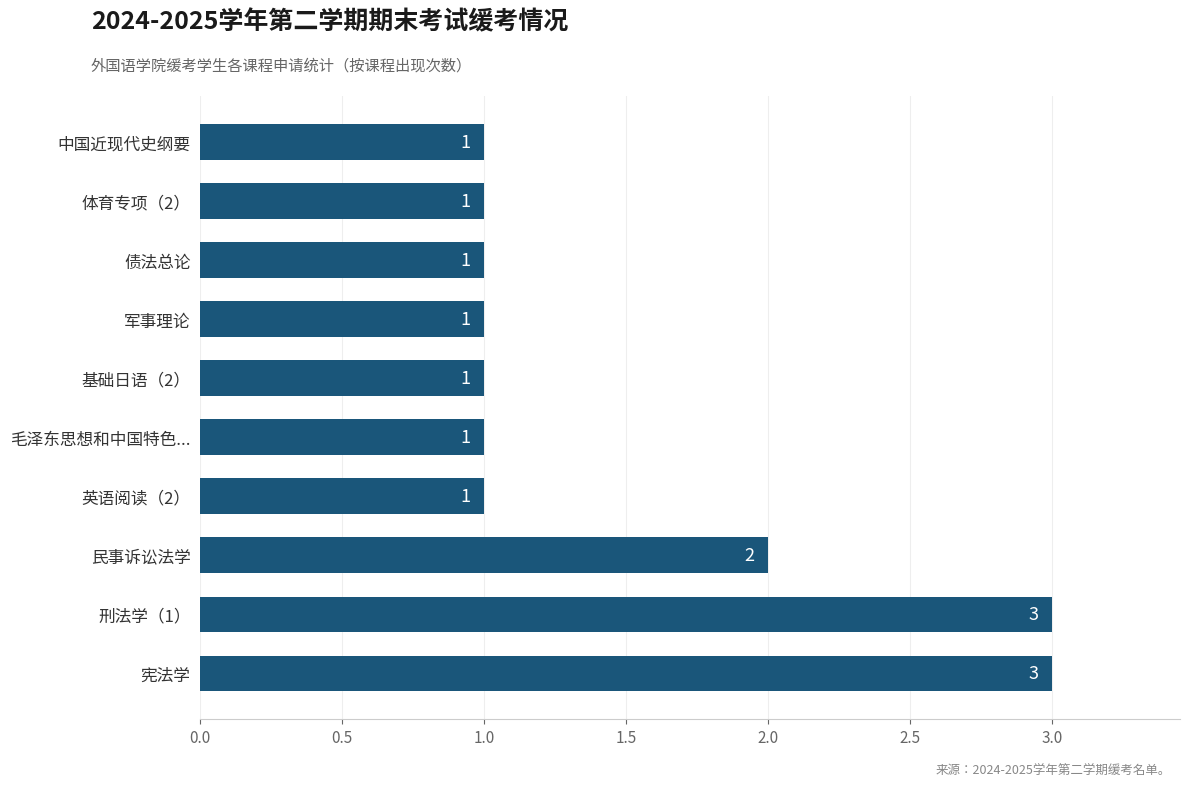

The value at 英语阅读（2） is 1. True or false?

True